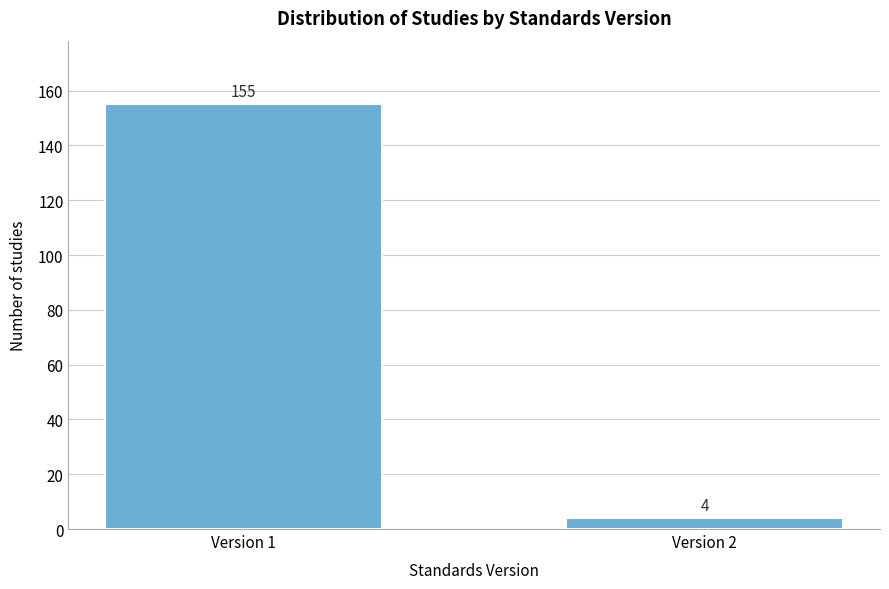

Reading left to right, what are all the values shown in this chart?

155	4